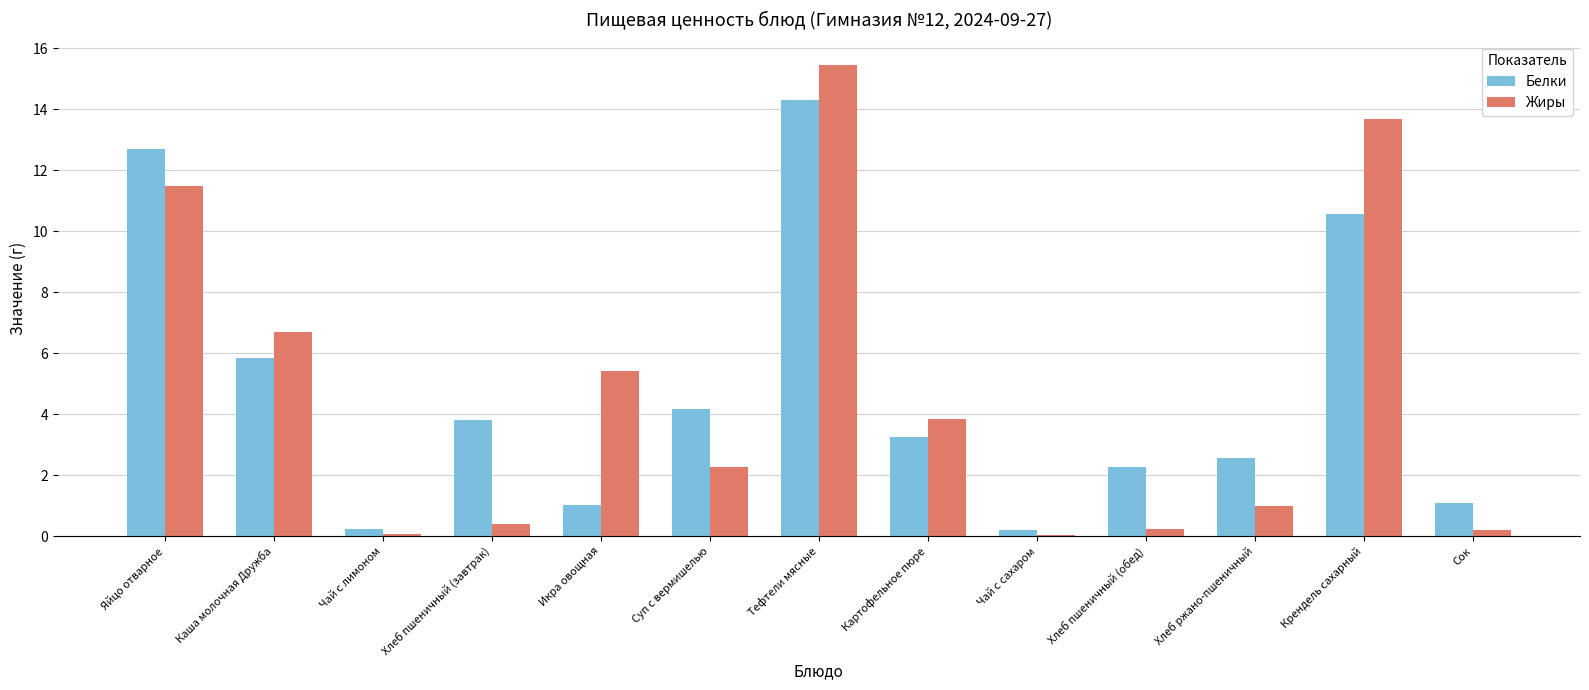

How many groups of bars are there?

13